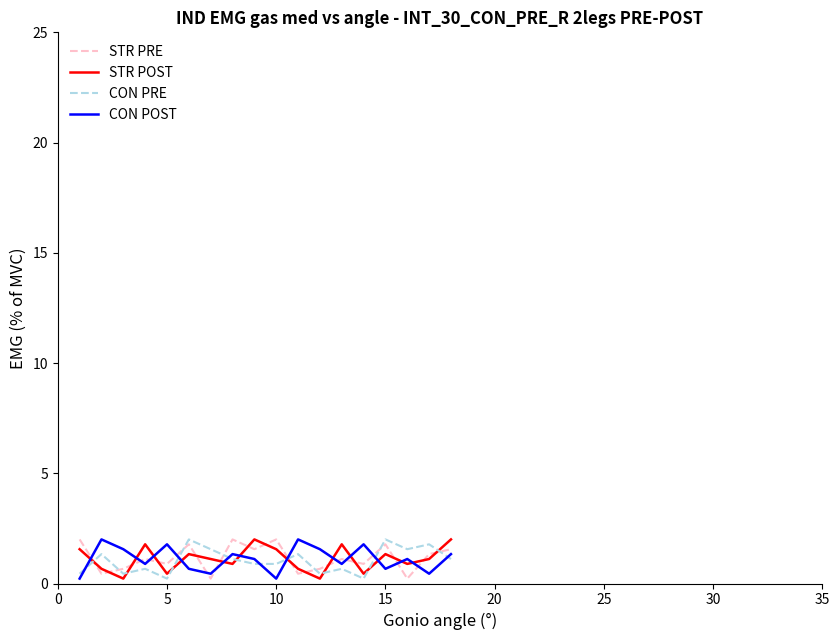

What is the maximum value shown in the chart?

2.0